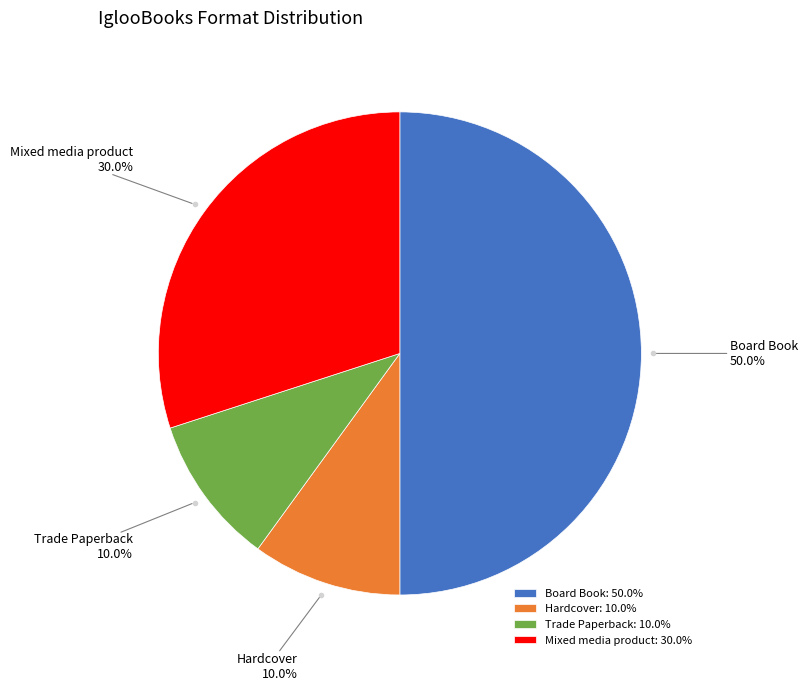

What percentage is NOT represented by Hardcover?

90.0%